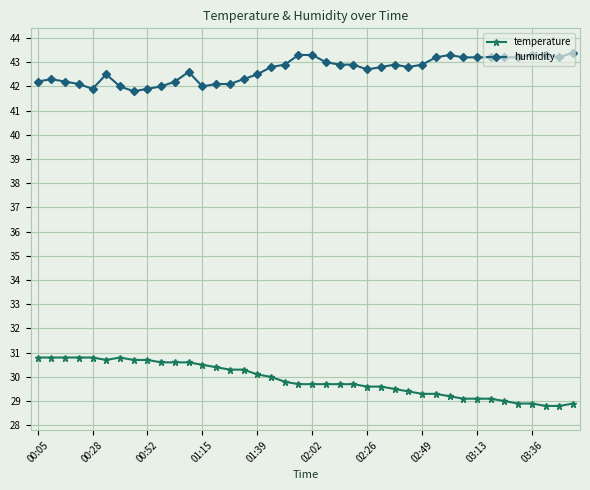

What is the maximum value shown in the chart?

43.4